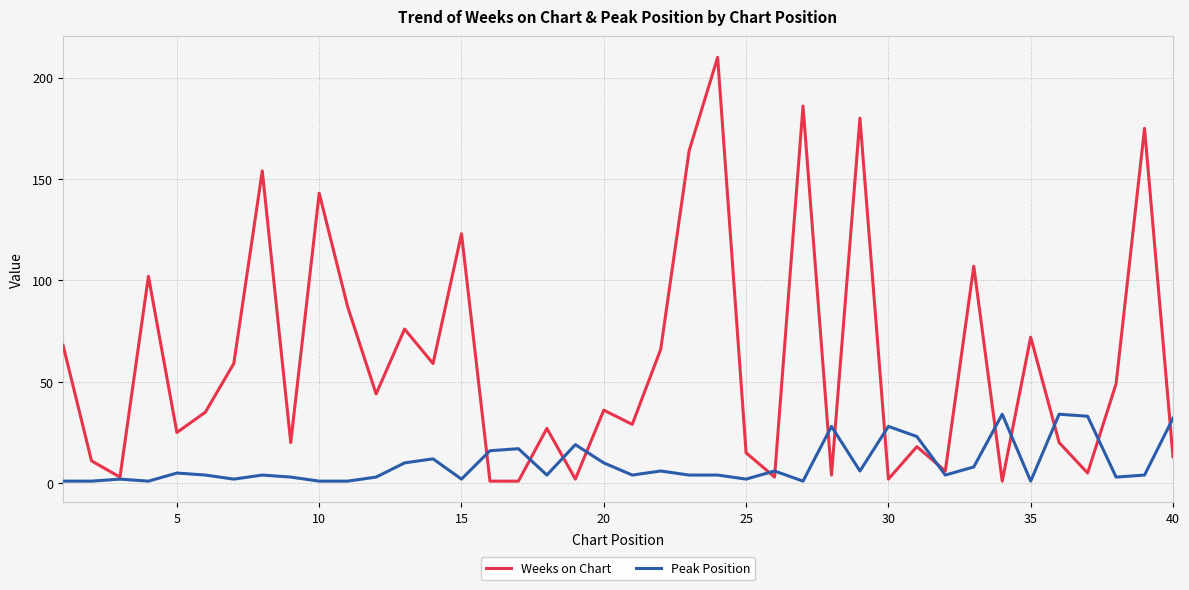

Which series has the widest spread of values?

Weeks on Chart